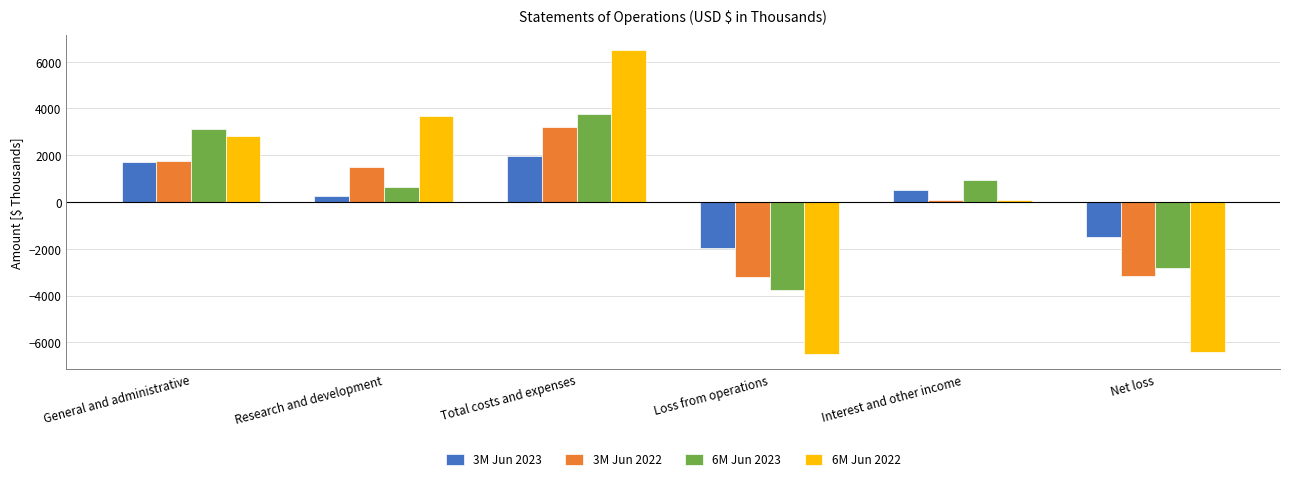

The 6M Jun 2022 series shows -6496 at Loss from operations. True or false?

True